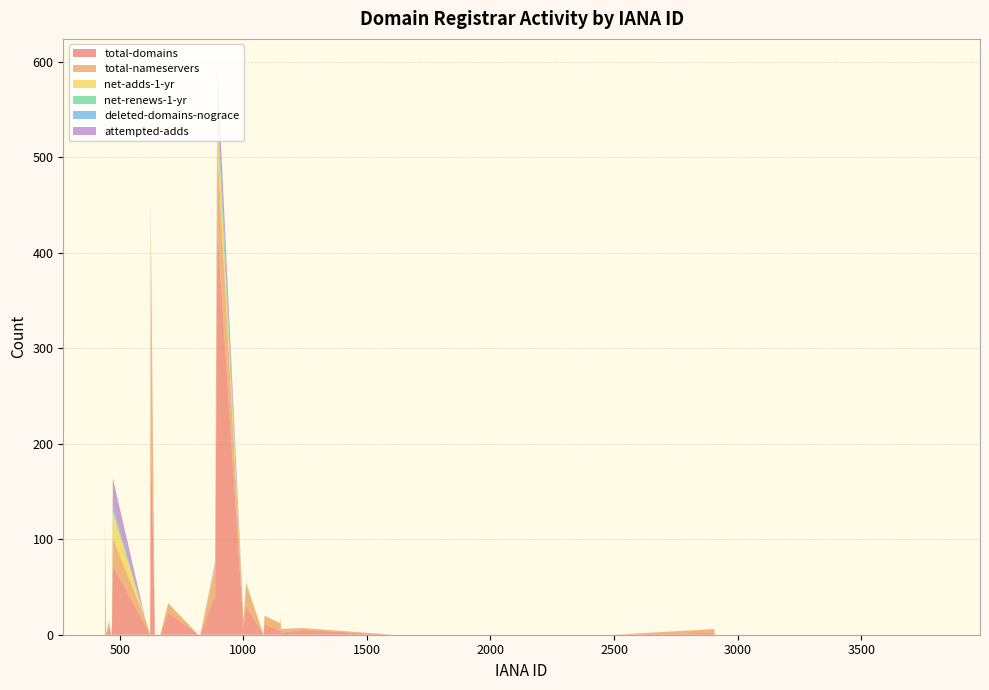

Reading right to left, list all the values displayed in this chart.

total-domains: 2906=2	2499=0	2495=0	2491=0	2483=0	1153=2	1149=4	1082=0	1001=7	886=42	818=0	696=23	642=0	623=0	472=72	466=0	455=5	440=54	1620=0	1605=0	3812=0	3765=0	3216=0	2907=0	2500=0	2496=0	2492=0	2484=0	1239=5	1150=6	1086=11	1011=30	895=424	826=0	664=0	625=220	601=11	468=0	456=9	444=0
total-nameservers: 2906=4	2499=0	2495=0	2491=0	2483=0	1153=4	1149=8	1082=0	1001=7	886=28	818=0	696=10	642=0	623=0	472=29	466=0	455=8	440=64	1620=0	1605=0	3812=0	3765=0	3216=0	2907=0	2500=0	2496=0	2492=0	2484=0	1239=2	1150=12	1086=9	1011=22	895=86	826=0	664=0	625=198	601=7	468=0	456=6	444=0
net-adds-1-yr: 2906=0	2499=0	2495=0	2491=0	2483=0	1153=0	1149=0	1082=0	1001=0	886=2	818=0	696=0	642=0	623=0	472=28	466=0	455=0	440=1	1620=0	1605=0	3812=0	3765=0	3216=0	2907=0	2500=0	2496=0	2492=0	2484=0	1239=0	1150=0	1086=0	1011=1	895=27	826=0	664=0	625=12	601=0	468=0	456=0	444=0
net-renews-1-yr: 2906=0	2499=0	2495=0	2491=0	2483=0	1153=0	1149=0	1082=0	1001=0	886=1	818=0	696=0	642=0	623=0	472=1	466=0	455=0	440=0	1620=0	1605=0	3812=0	3765=0	3216=0	2907=0	2500=0	2496=0	2492=0	2484=0	1239=0	1150=0	1086=0	1011=1	895=14	826=0	664=0	625=0	601=1	468=0	456=0	444=0
deleted-domains-nograce: 2906=0	2499=0	2495=0	2491=0	2483=0	1153=0	1149=0	1082=0	1001=0	886=0	818=0	696=0	642=0	623=0	472=5	466=0	455=0	440=0	1620=0	1605=0	3812=0	3765=0	3216=0	2907=0	2500=0	2496=0	2492=0	2484=0	1239=0	1150=0	1086=0	1011=0	895=12	826=0	664=0	625=9	601=0	468=0	456=0	444=0
attempted-adds: 2906=0	2499=0	2495=0	2491=0	2483=0	1153=0	1149=0	1082=0	1001=0	886=3	818=0	696=0	642=0	623=0	472=29	466=0	455=0	440=1	1620=0	1605=0	3812=0	3765=0	3216=0	2907=0	2500=0	2496=0	2492=0	2484=0	1239=0	1150=0	1086=0	1011=1	895=31	826=0	664=0	625=12	601=0	468=0	456=0	444=0